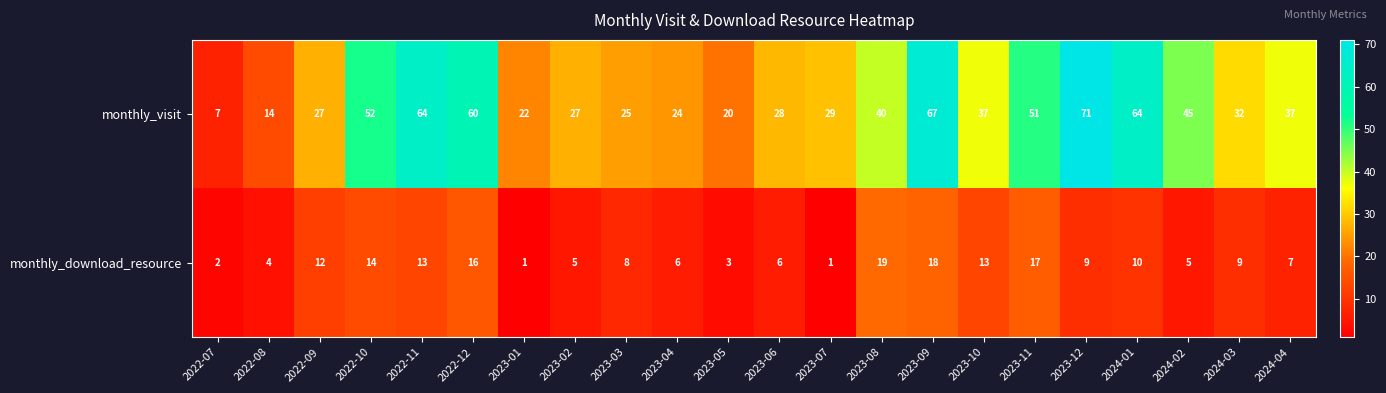

Which series has the widest spread of values?

monthly_visit